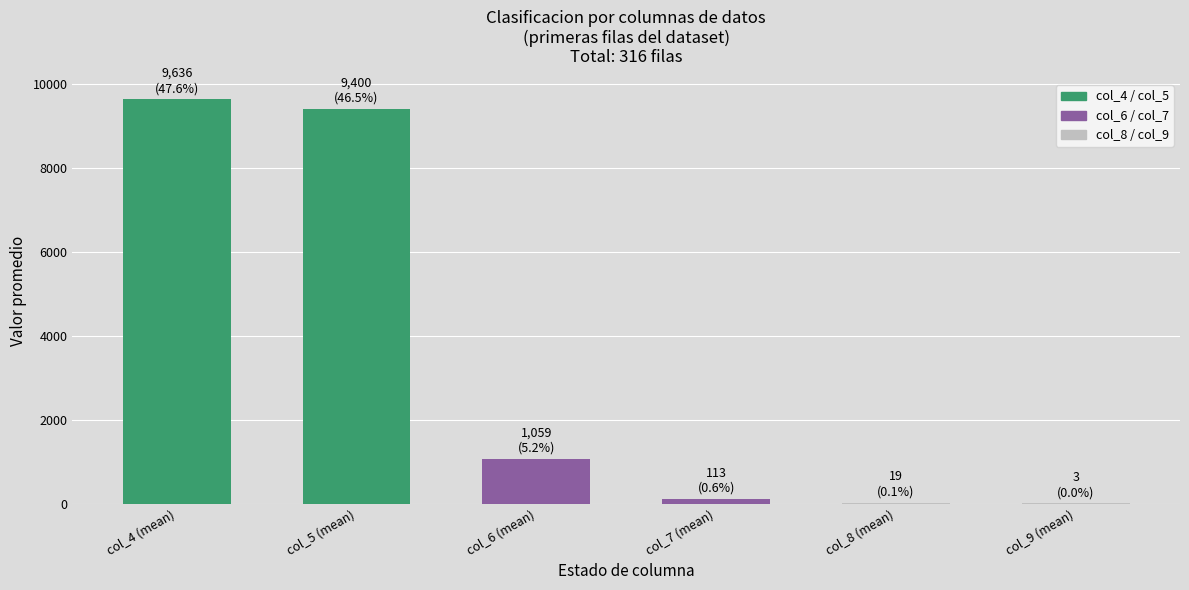

What is the ratio of the value at col_5 (mean) to the value at col_8 (mean)?

496.1